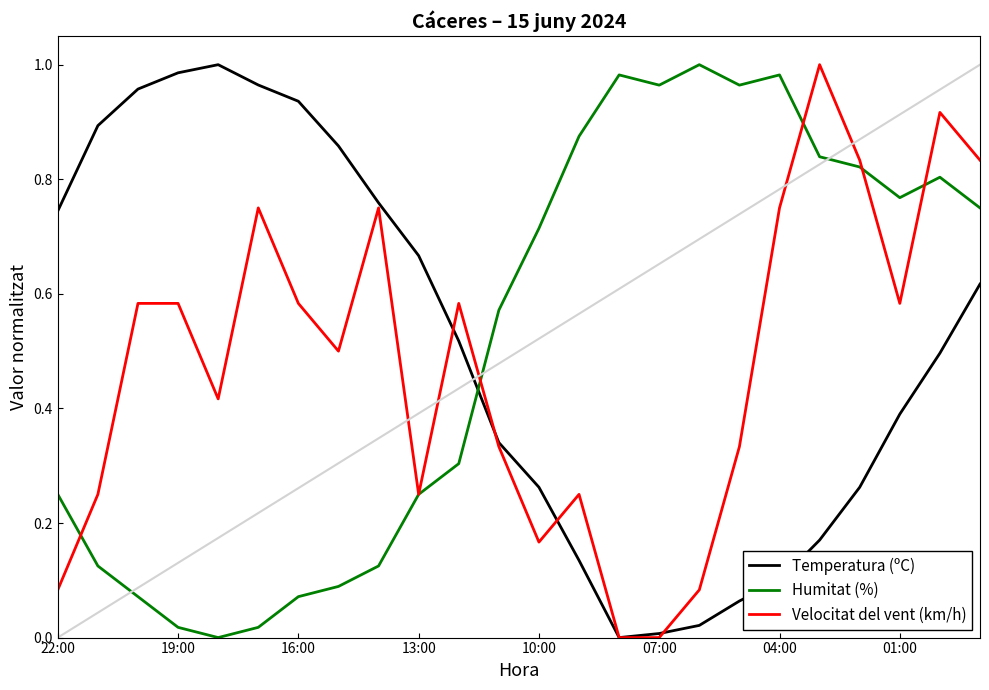

How many intersections are there between Temperatura (ºC) and Humitat (%)?

1